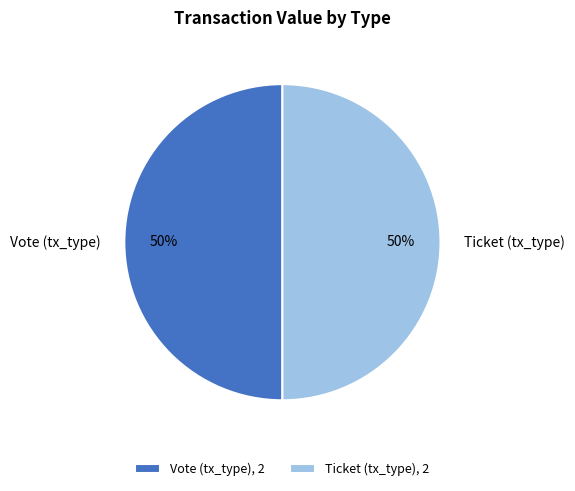

To the nearest percent, what is the combined percentage of Ticket and Vote?

100%